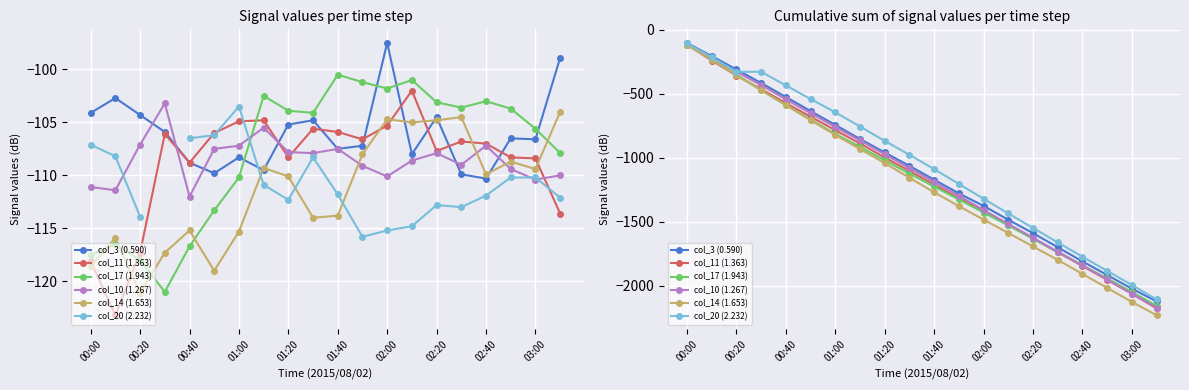

Which series has the largest total across all categories?

col_20 (2.232)